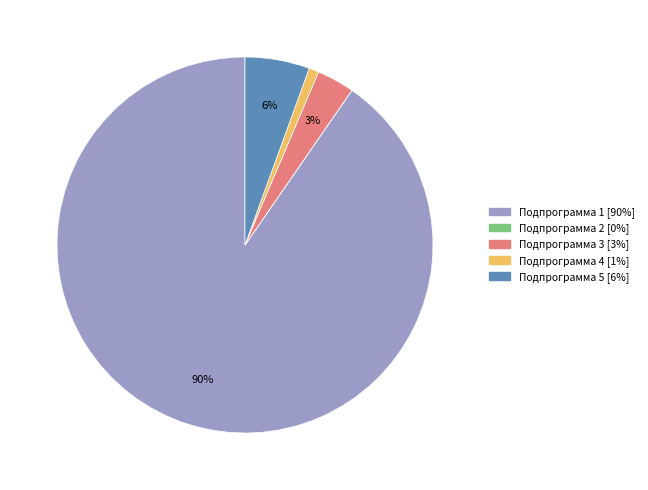

To the nearest percent, what is the difference between the largest and smallest slice percentages?

90%